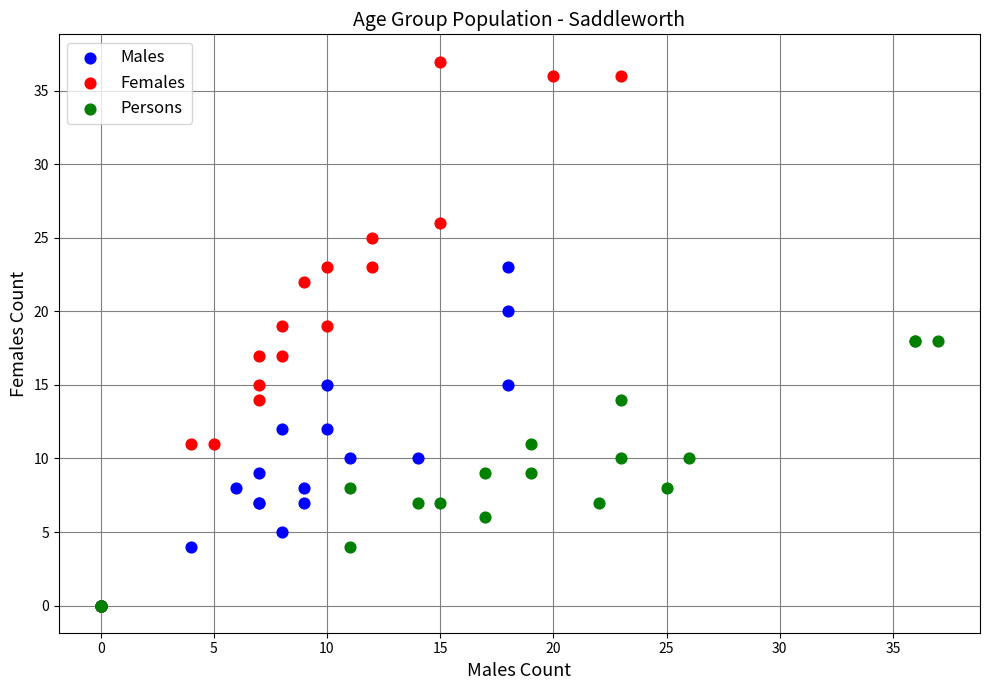

Which series has the largest Y range (max minus min)?

Females